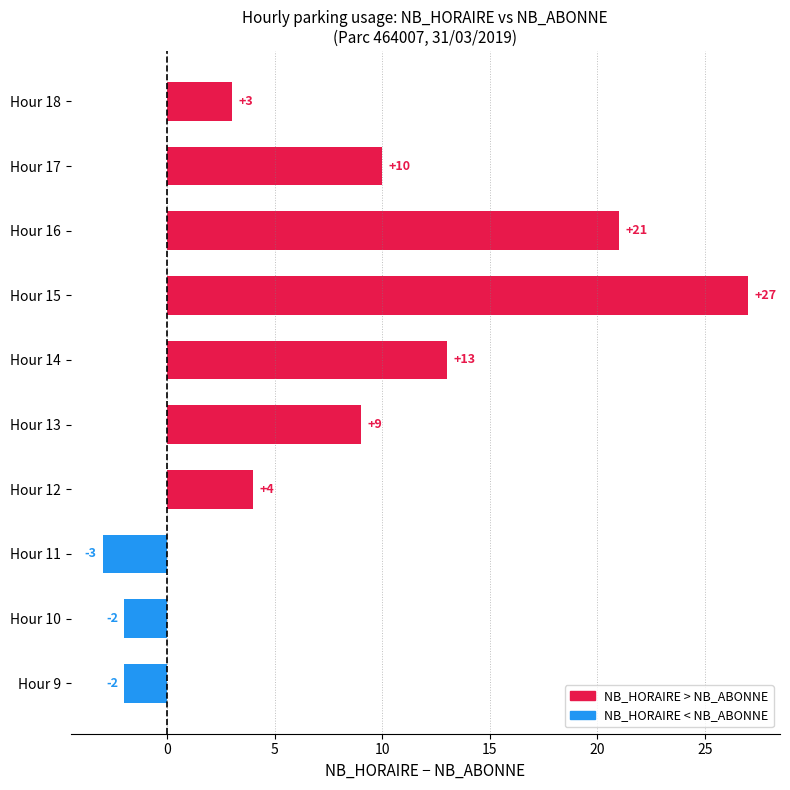

Where is the data nearest to the value 12?

Hour 14